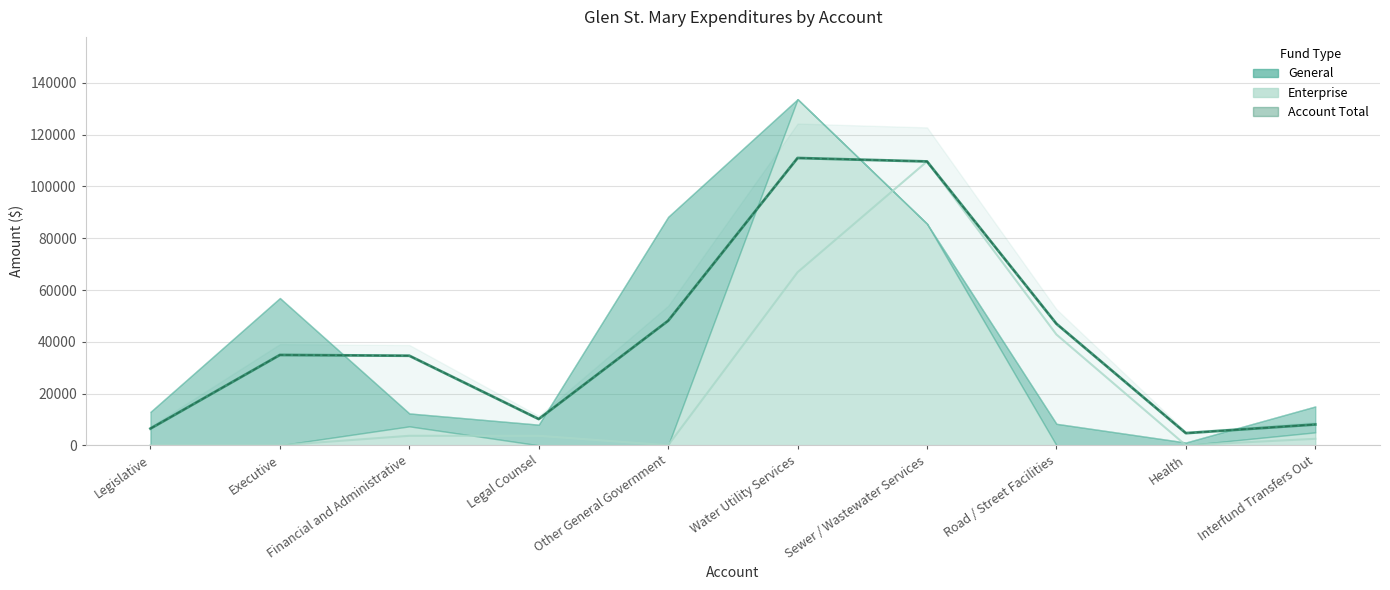

The value of General at Interfund Transfers Out is 16871. True or false?

False